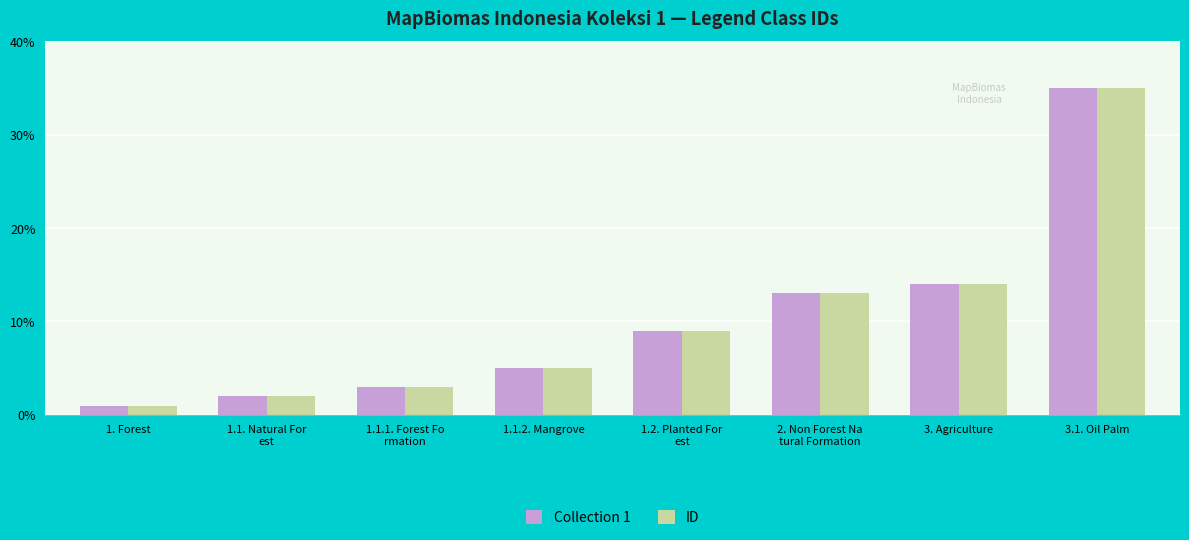

How many values in the Collection 1 series are below 9?

4